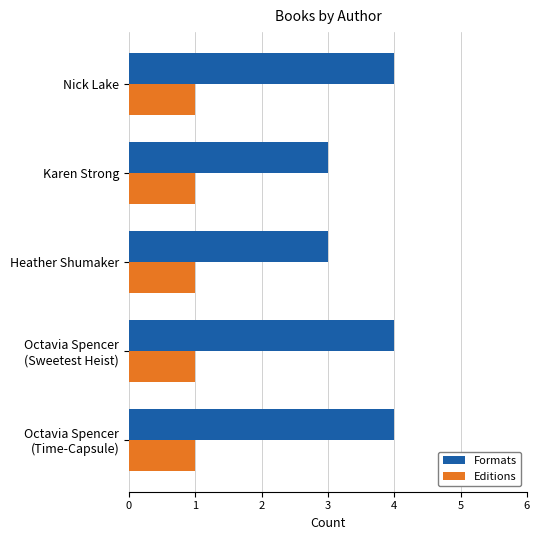

The value of Editions at Heather Shumaker is 0. True or false?

False